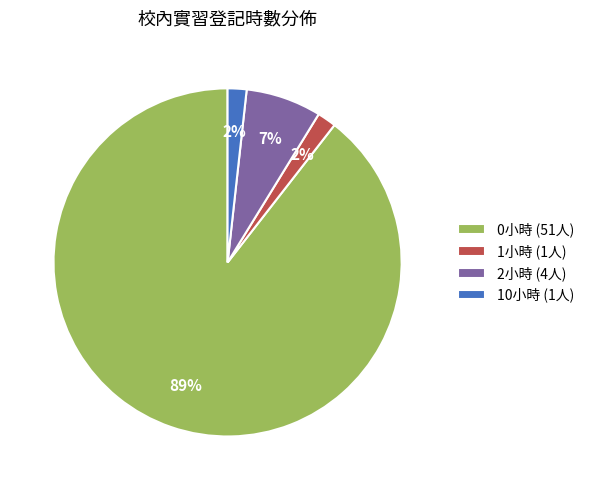

Which category accounts for the majority?

0小時 (51人)